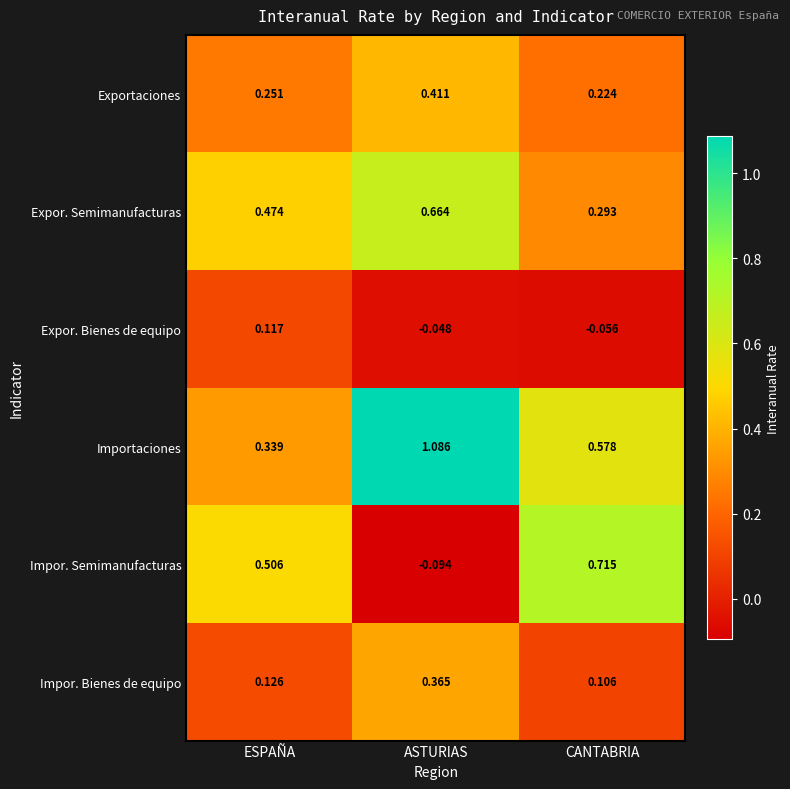

Which category has the highest value in the Exportaciones series?

ASTURIAS